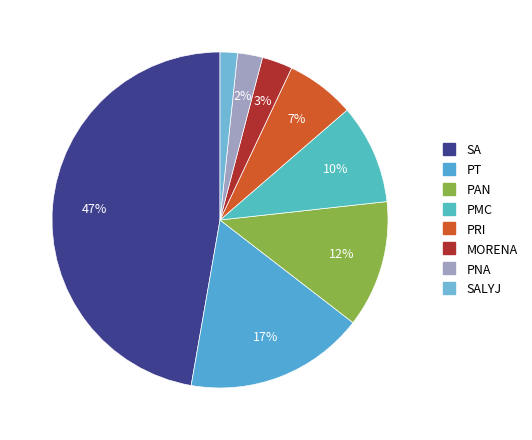

How many slices are in this pie chart?

8